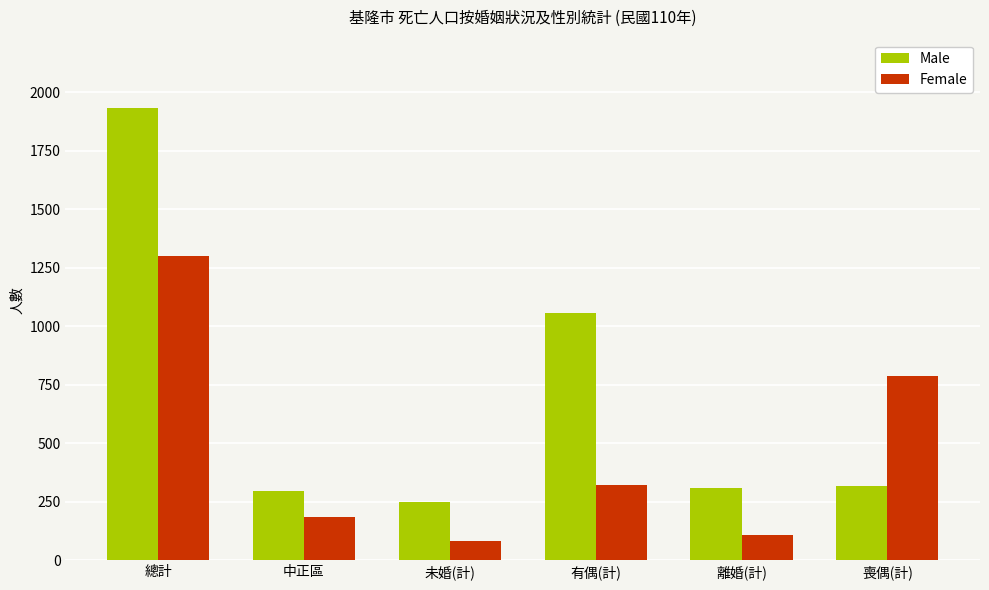

Read the Male value at 總計, to the nearest 10.

1930